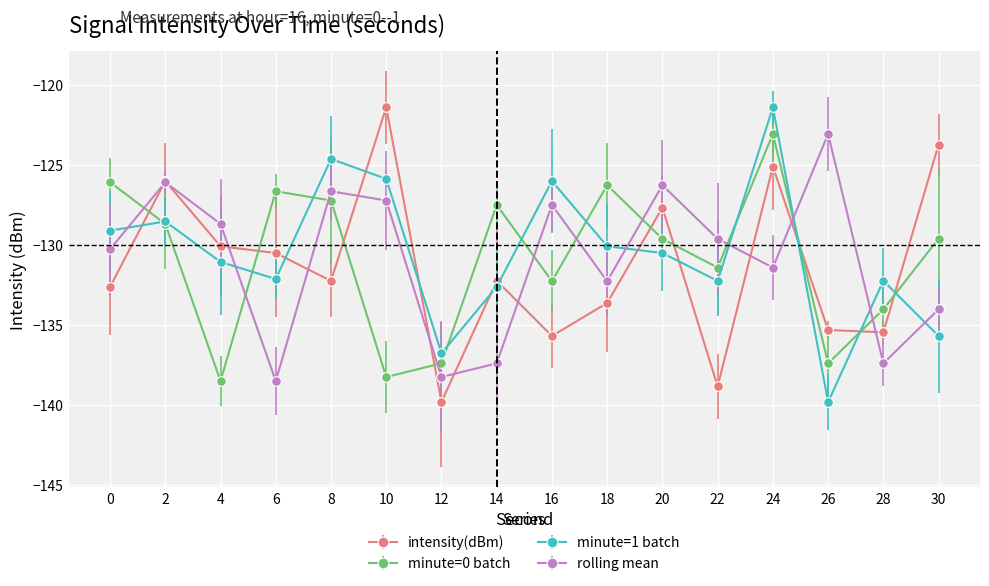

Where do intensity(dBm) and minute=0 batch first cross each other?

0 and 2